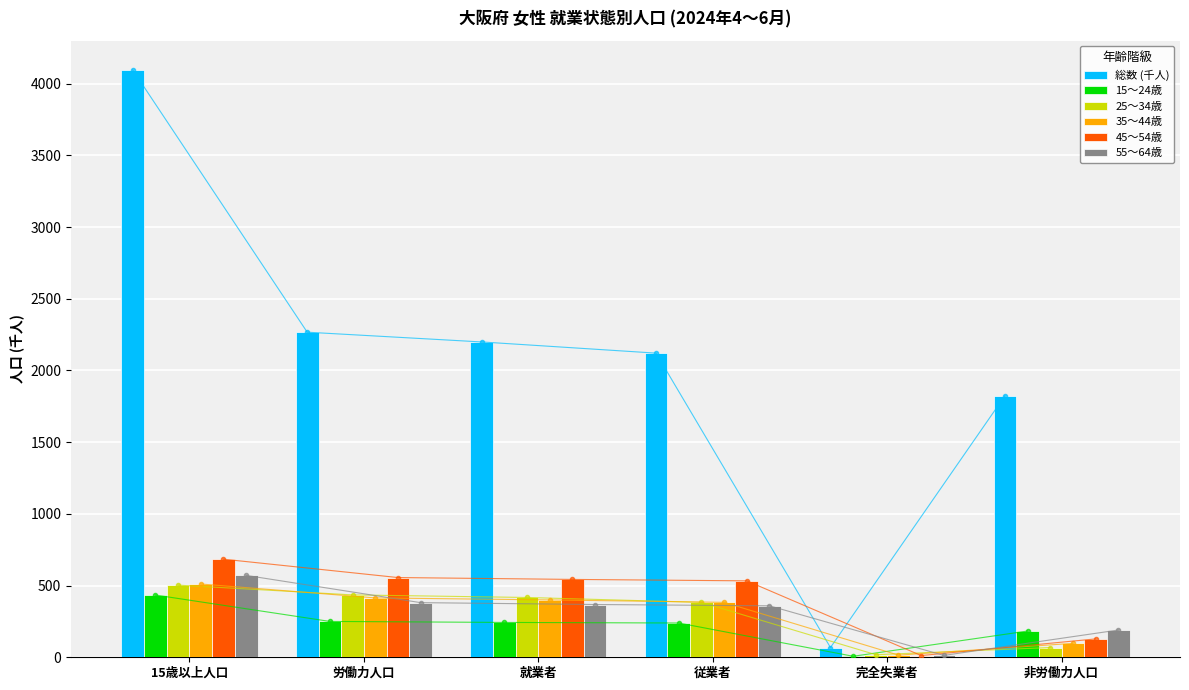

Rank the series by their maximum value, from highest to lowest.

総数 (千人), 45～54歳, 55～64歳, 35～44歳, 25～34歳, 15～24歳